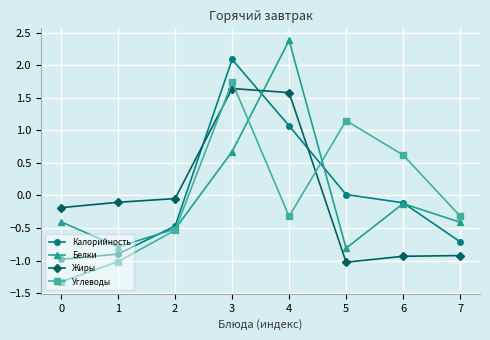

Which label corresponds to the largest value in the chart?

4